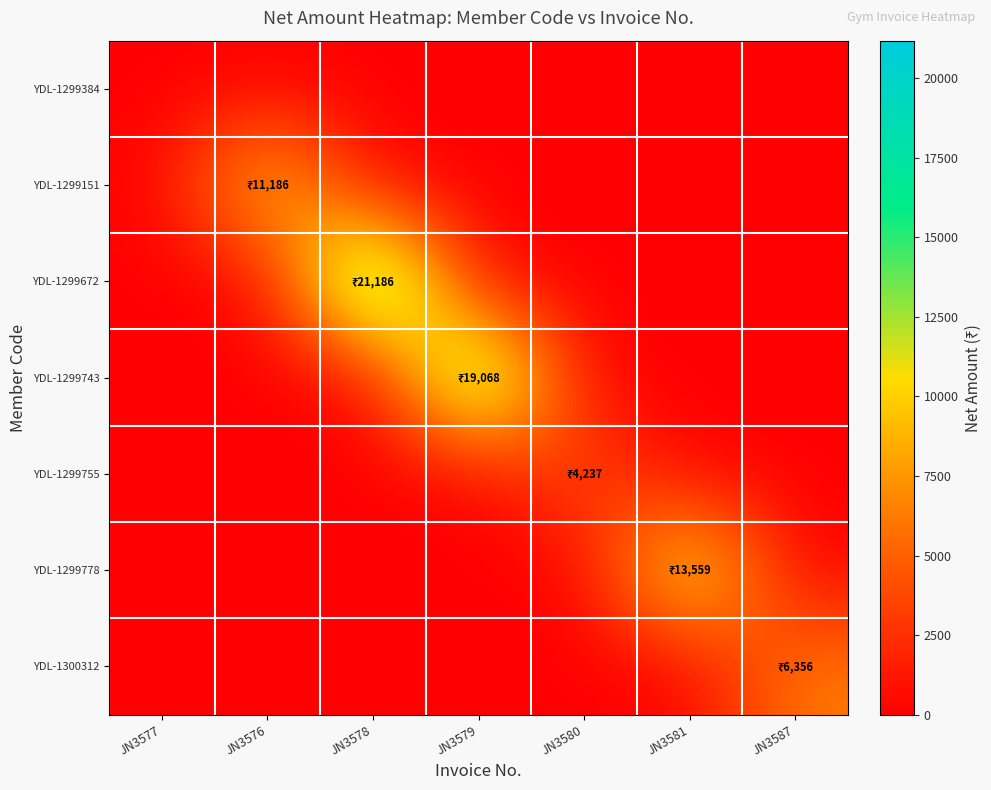

Which category has the highest value across all series?

JN3578